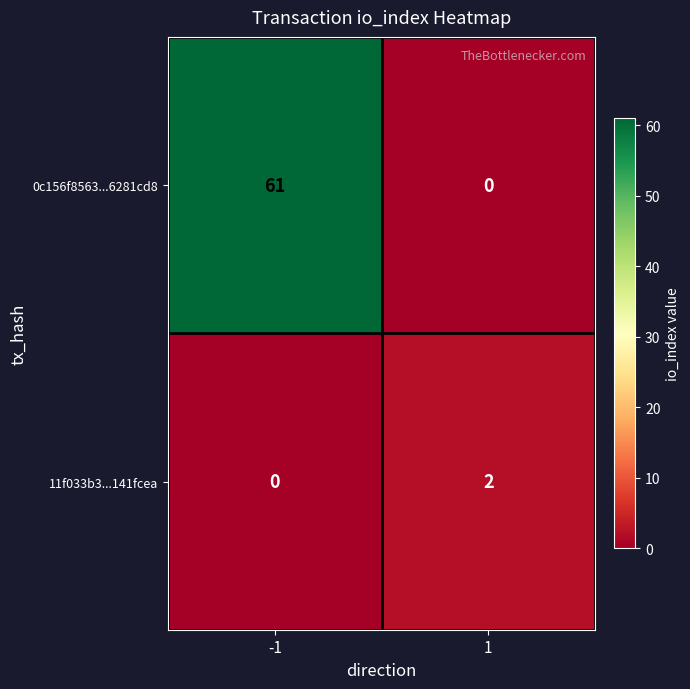

Between -1 and 1, which series saw the biggest shift?

0c156f8563...6281cd8